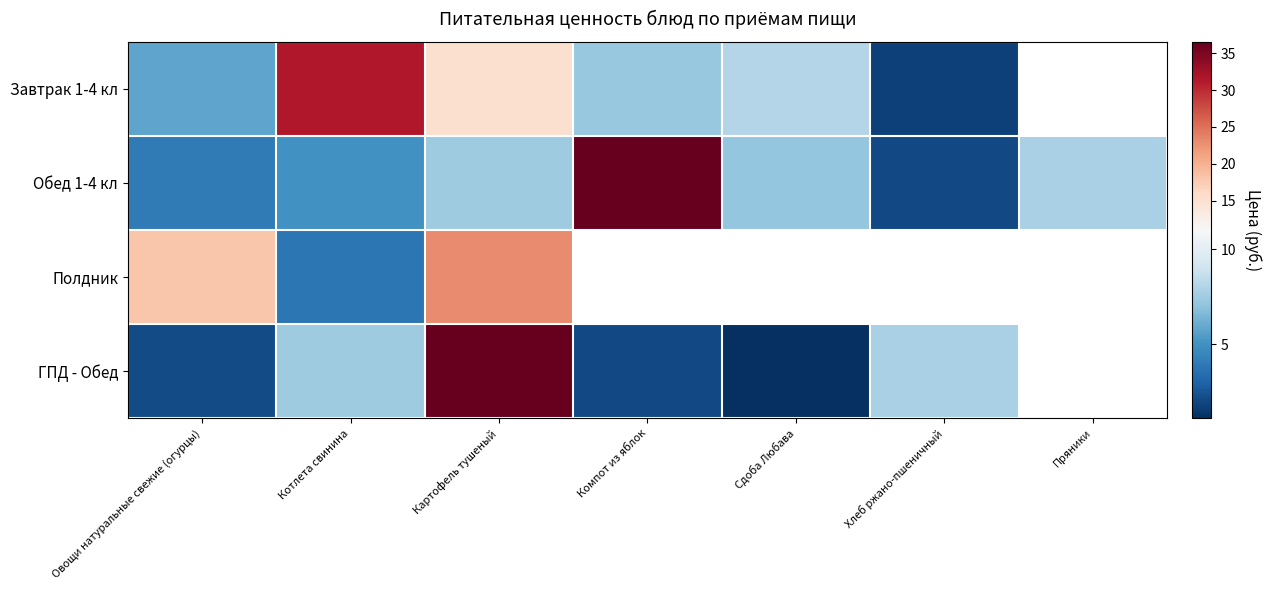

At which label does ГПД - Обед first exceed 7?

Котлета свинина